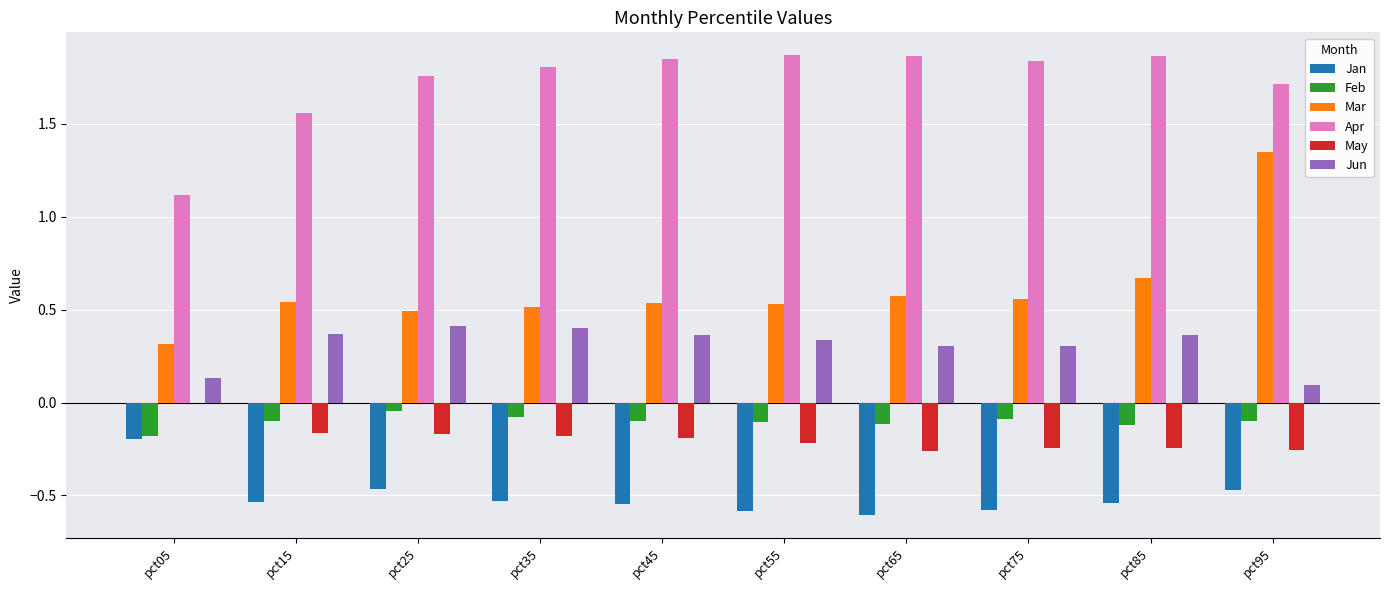

At which category is the sum across all series the highest?

pct95